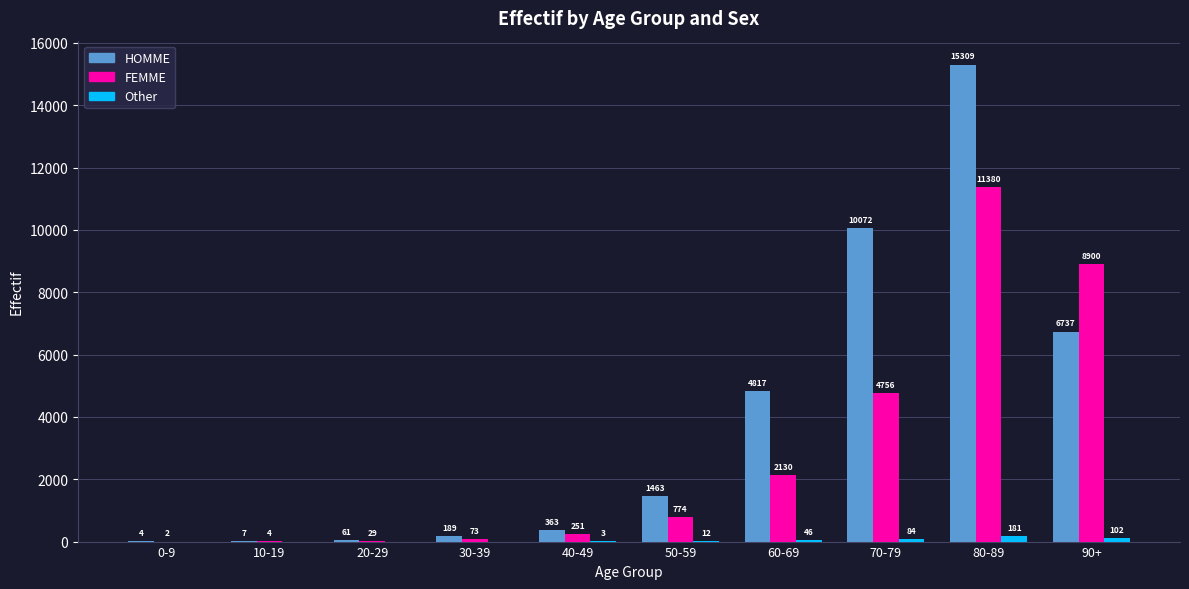

Where is Other nearest to the value 90?

70-79